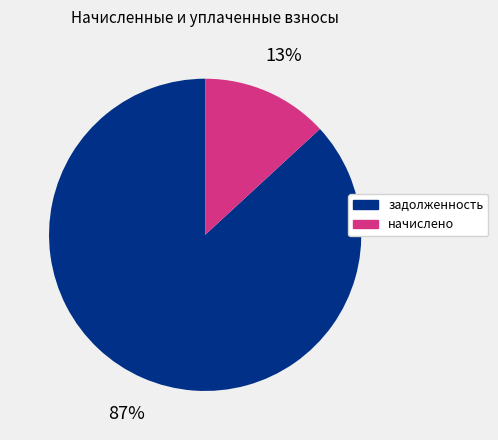

Count the number of slices in the pie.

2